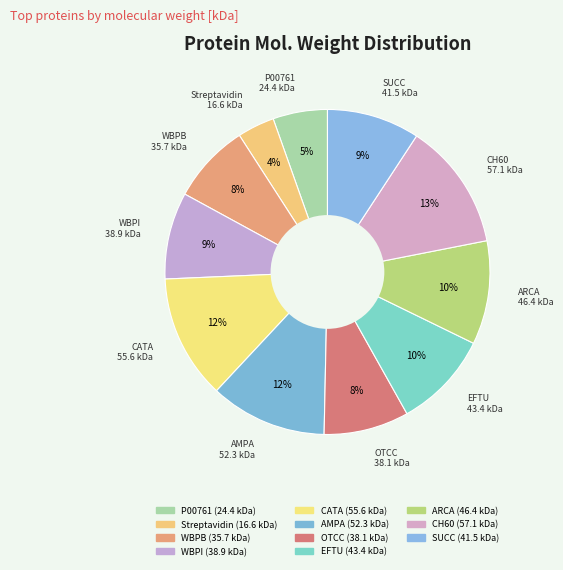

Count the number of slices in the pie.

11